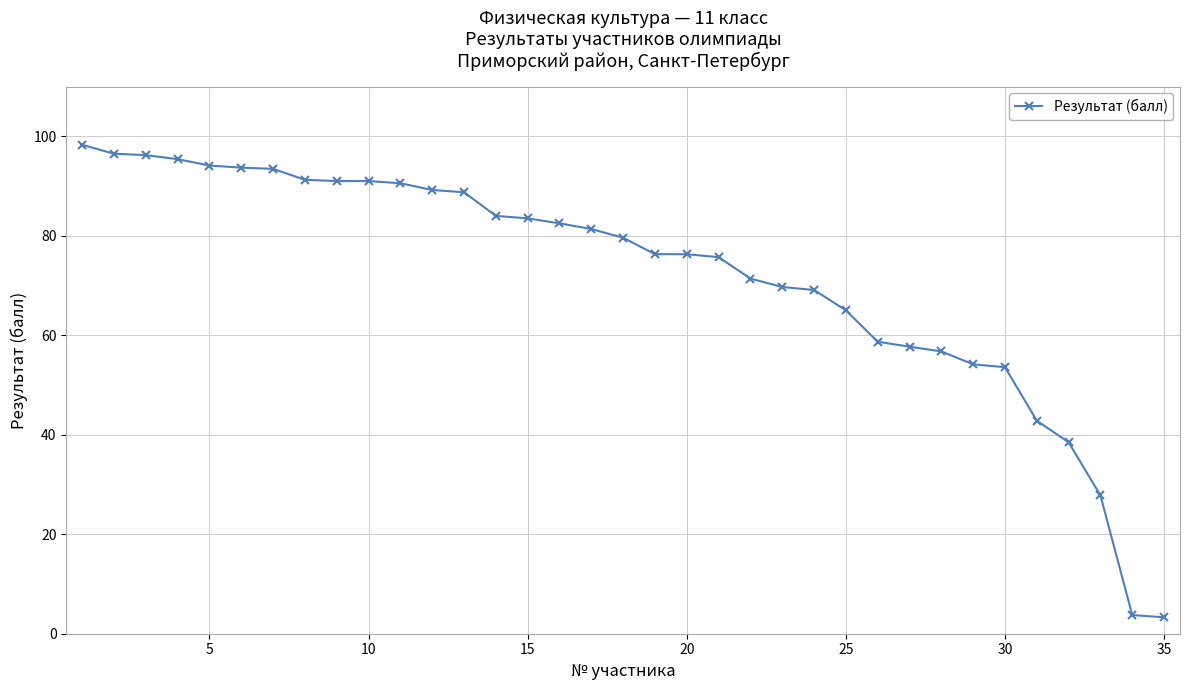

What is the difference between the maximum and minimum values?

95.0